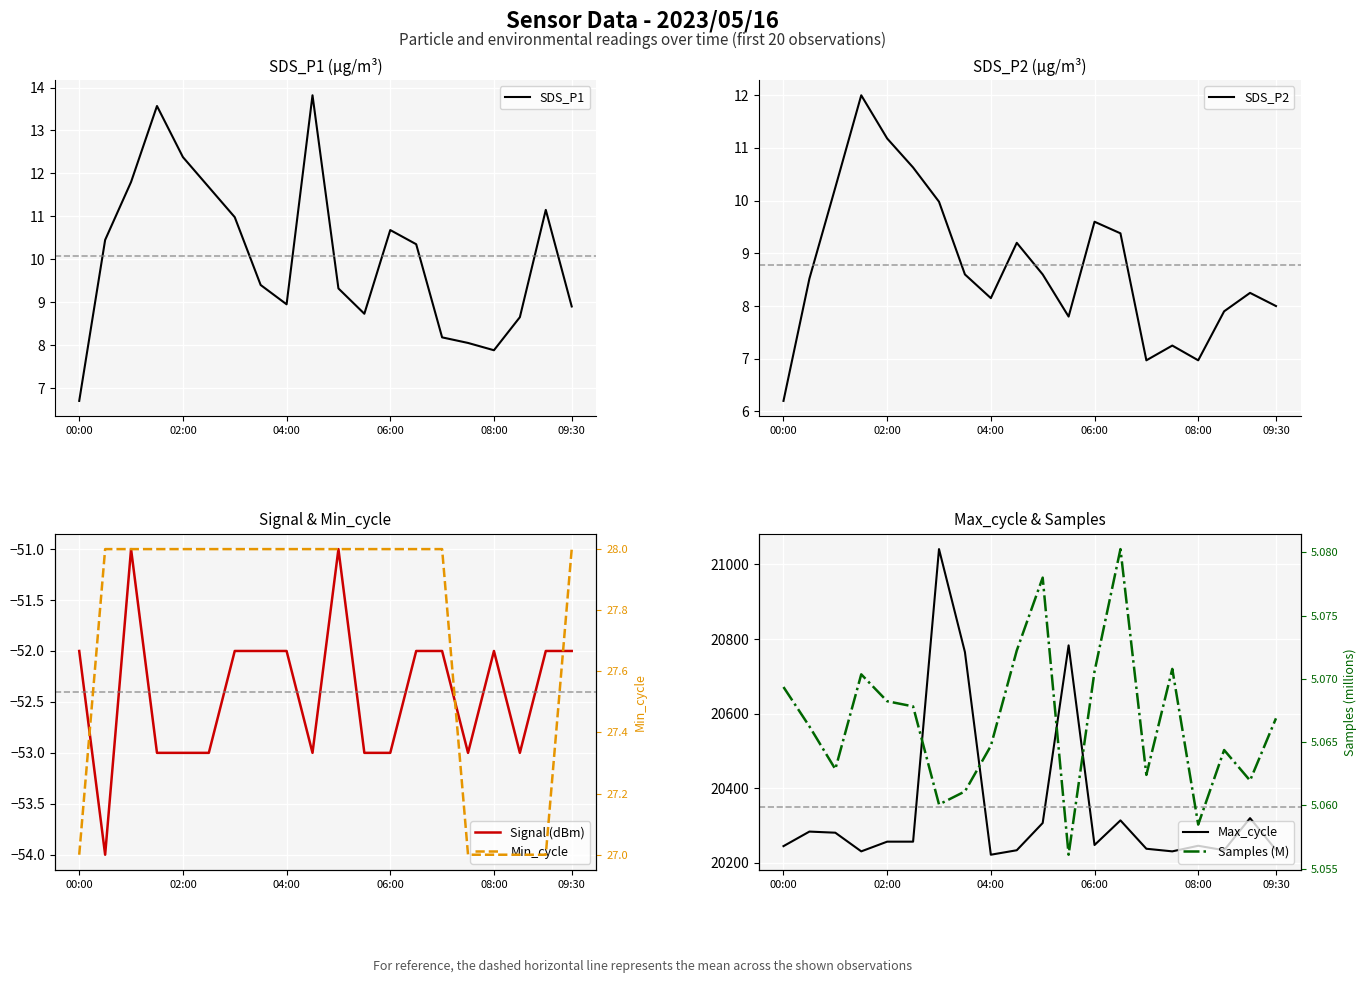

How many values in the Min_cycle series are below 28?

5